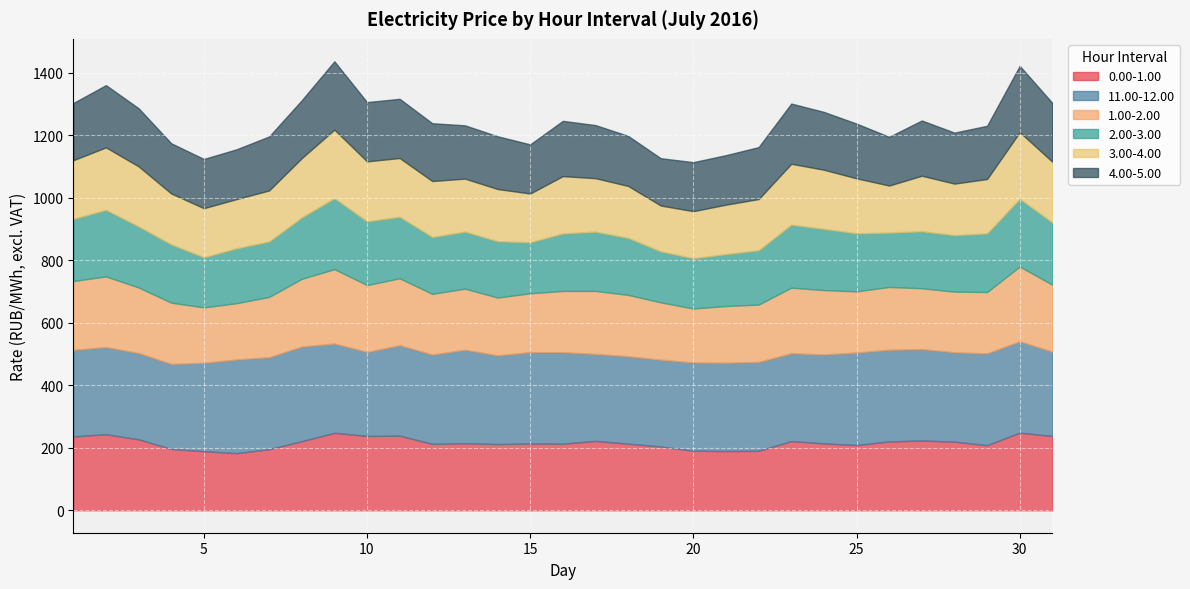

Between 6 and 9, which series saw the biggest shift?

0.00-1.00